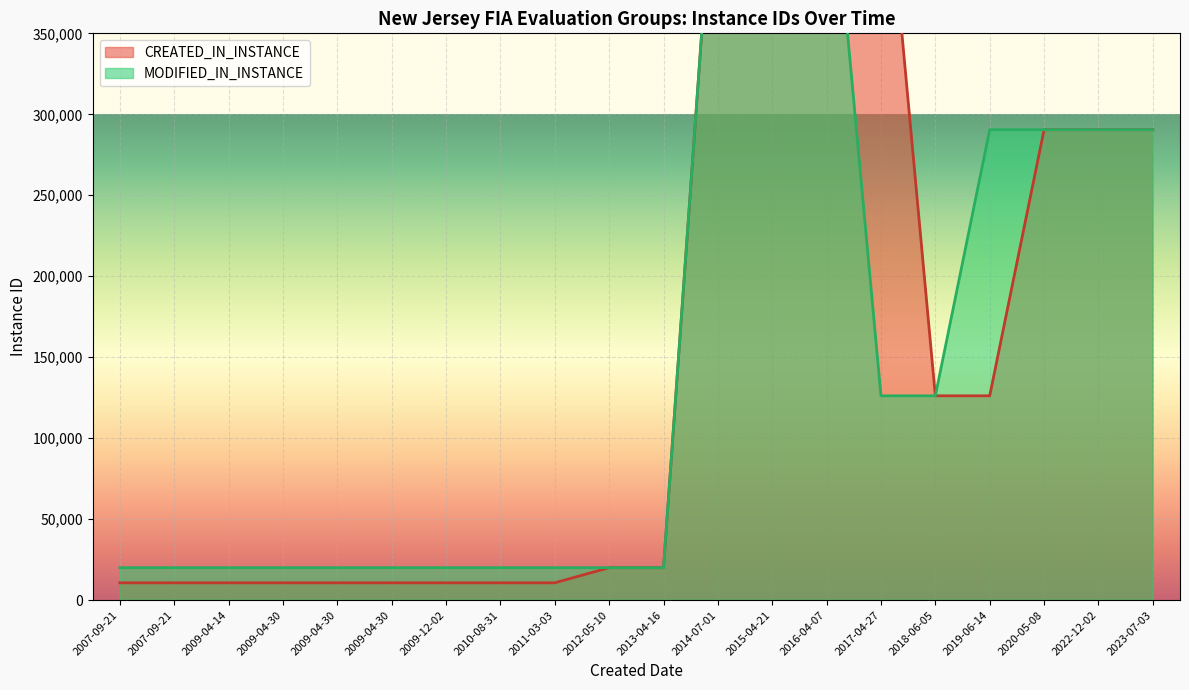

List the series in order of their overall mean, highest first.

CREATED_IN_INSTANCE, MODIFIED_IN_INSTANCE